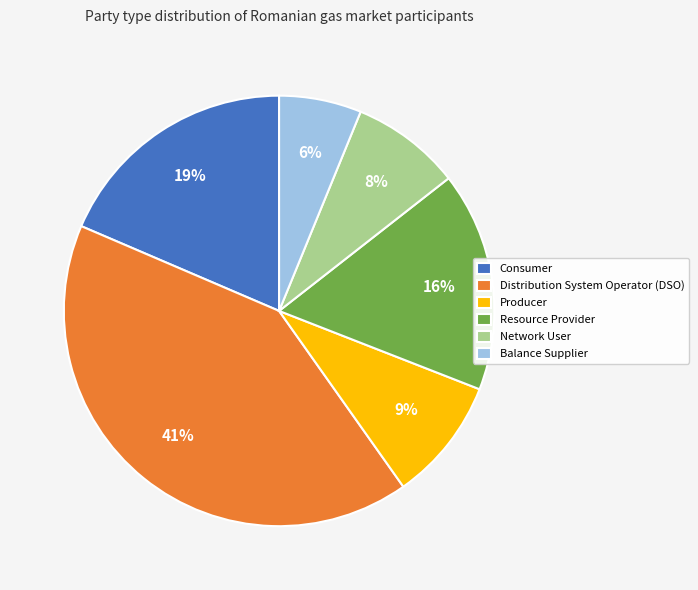

How many slices are in this pie chart?

6